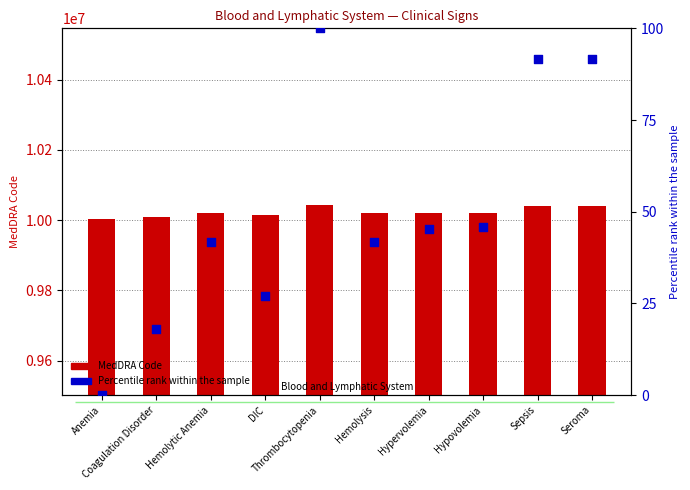

What is the total value across all series at Hemolytic Anemia?

10019534.7